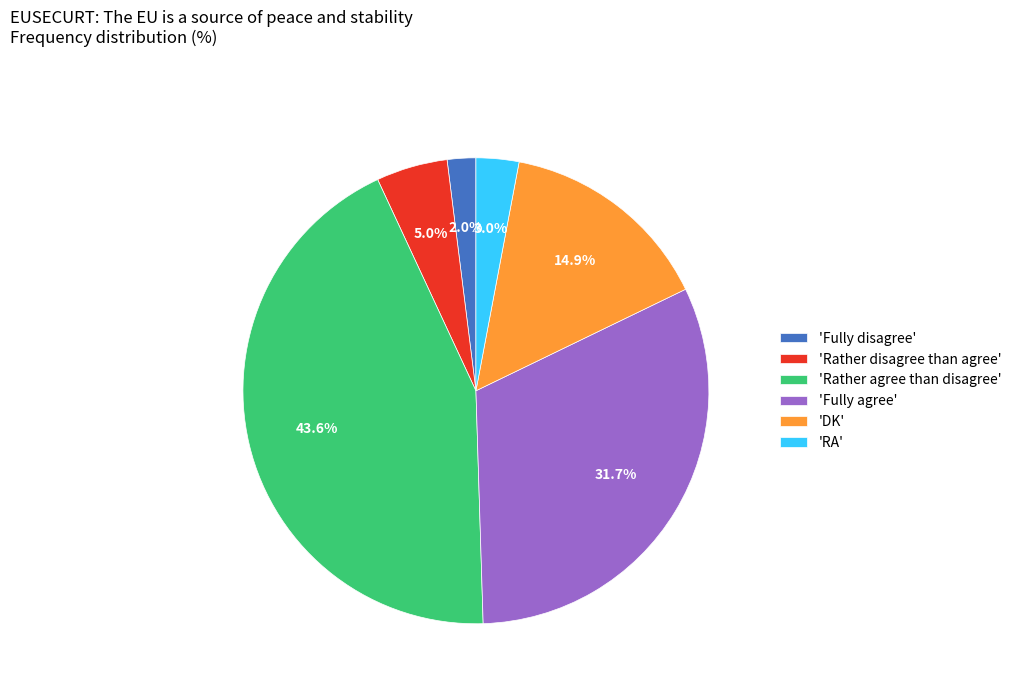

How many segments does this pie chart have?

6